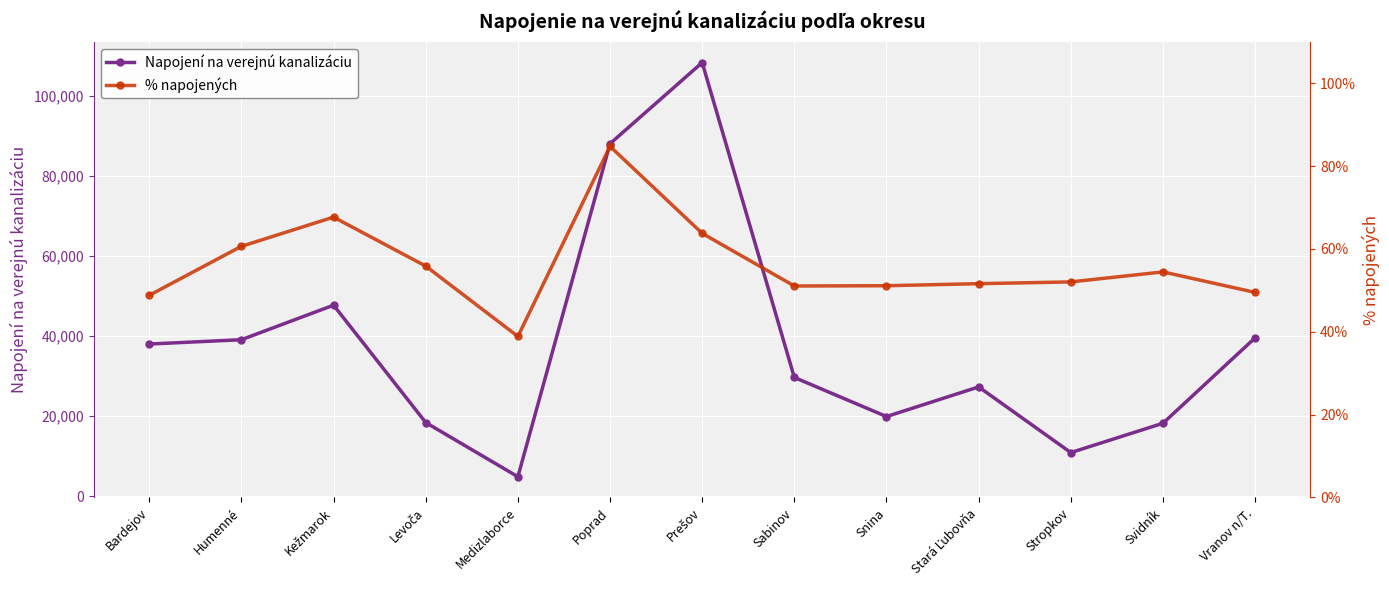

True or false: % napojených has a value of 13.2 at Svidník.

False